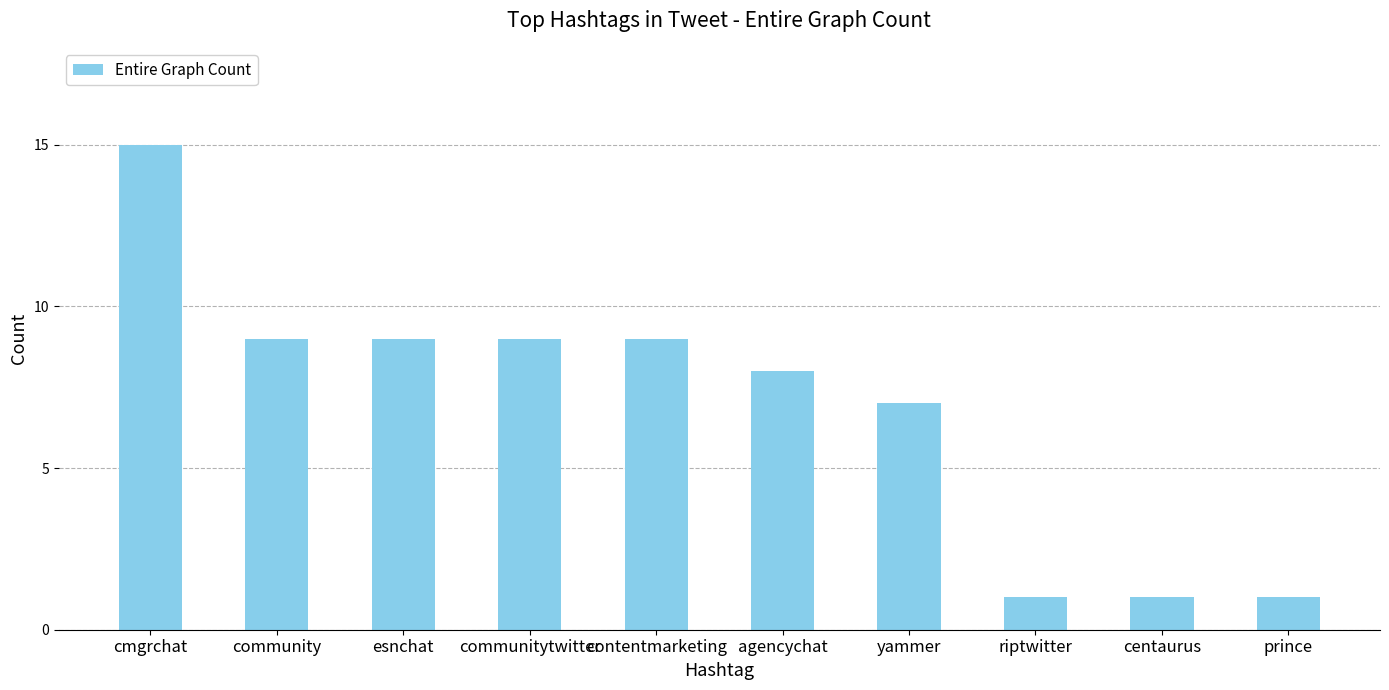

What is the label of the 9th bar from the left?

centaurus